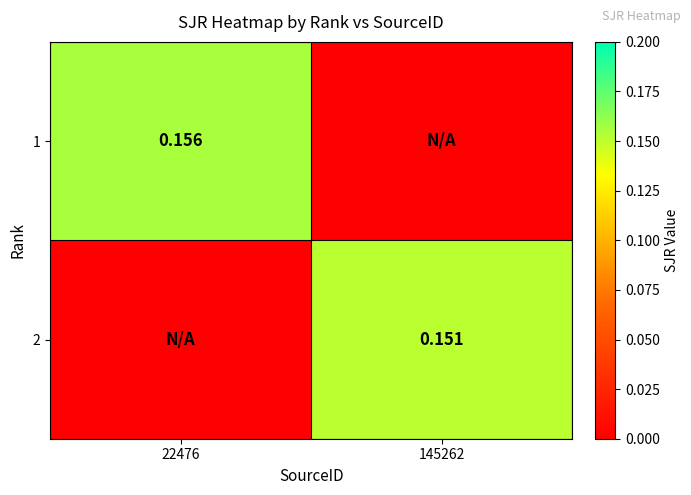

Rank the series by their maximum value, from highest to lowest.

1, 2